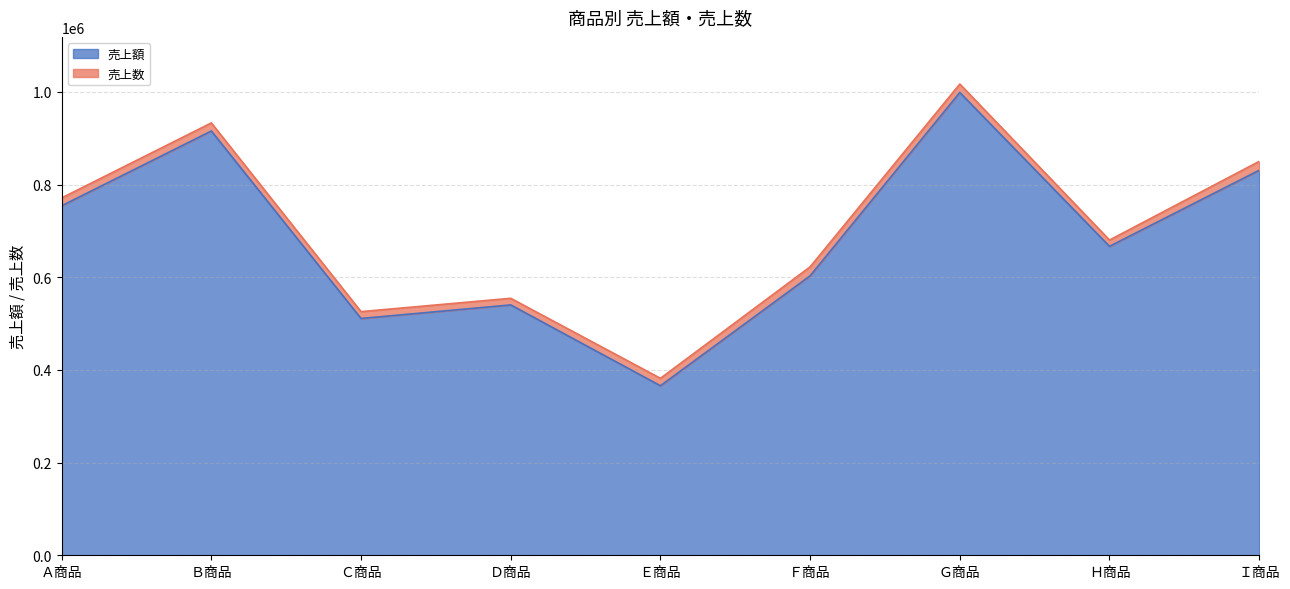

What is the ratio of the value at Ｈ商品 to the value at Ａ商品?

0.9